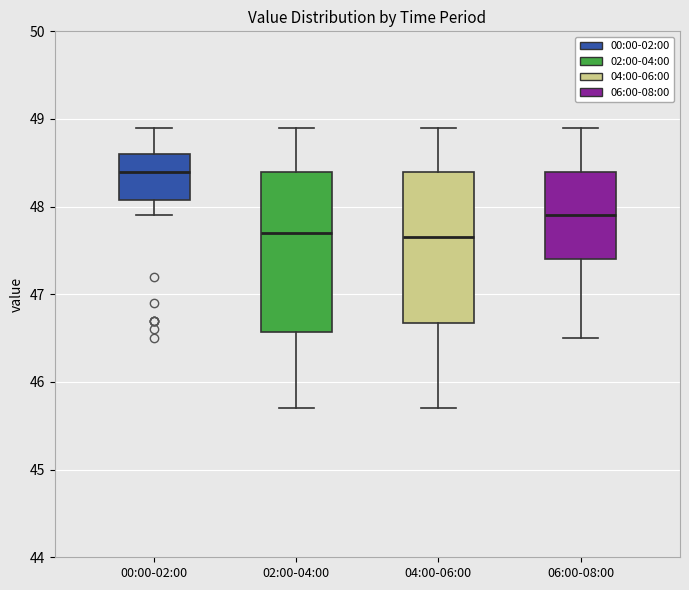

Comparing the boxes themselves (not the whiskers), which one is the tallest?

02:00-04:00